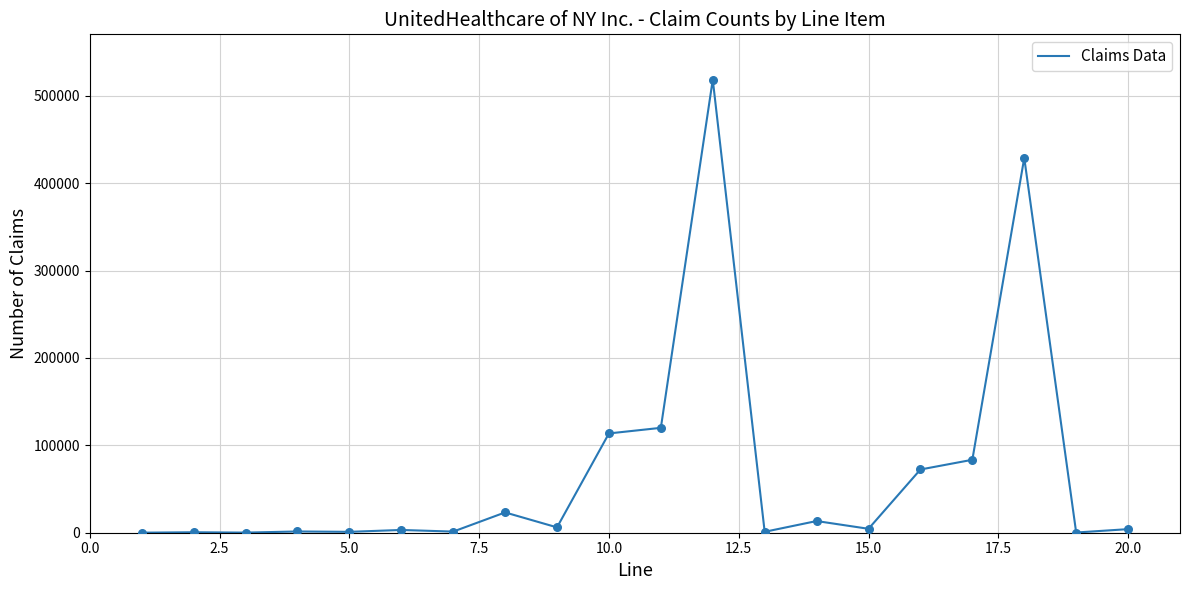

What is the maximum value shown in the chart?

518583